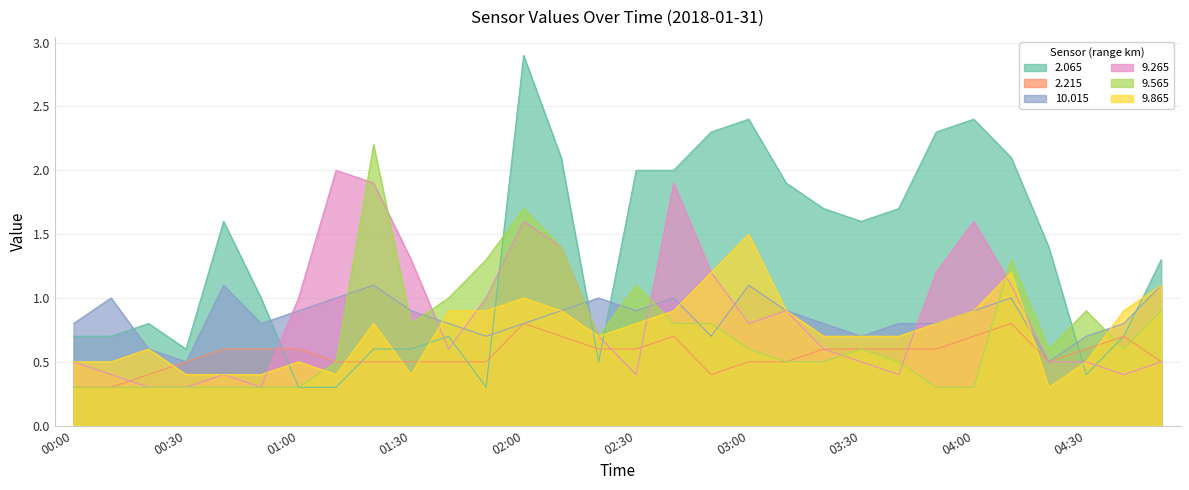

What is the label of the 15th point from the right?

02:30